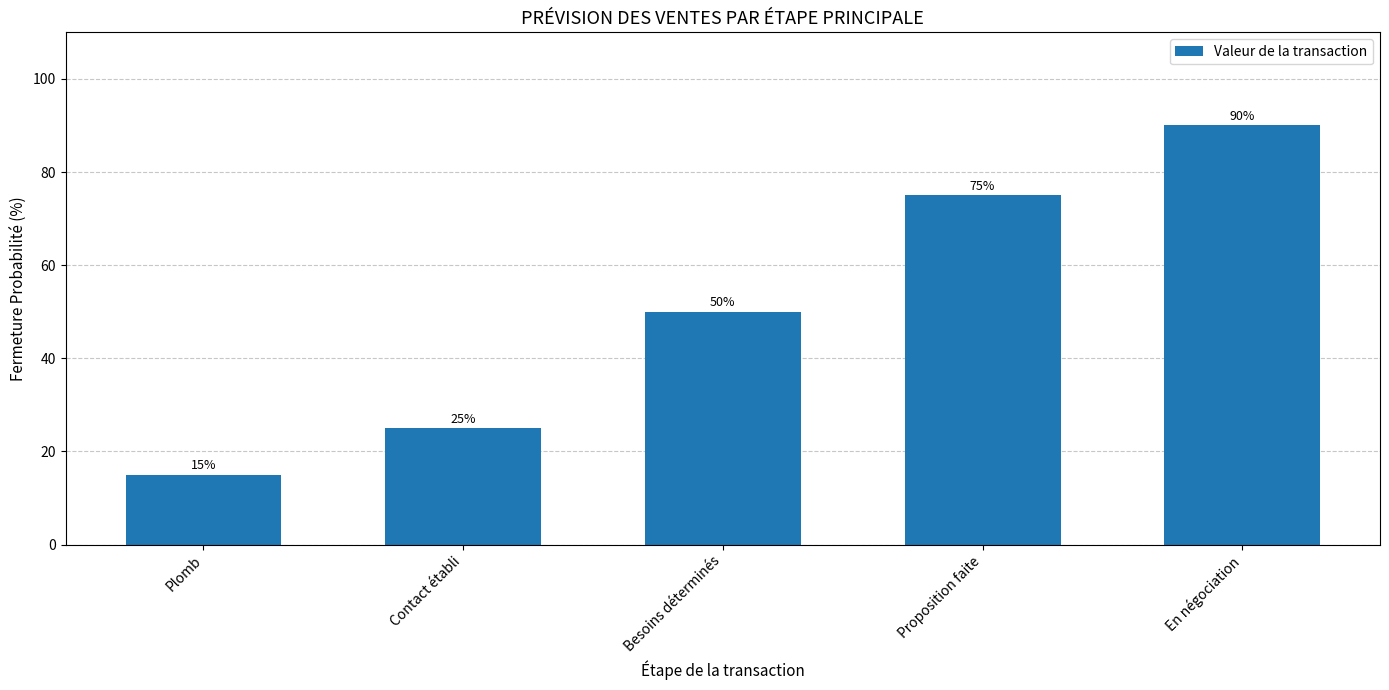

The value at En négociation is 90. True or false?

True